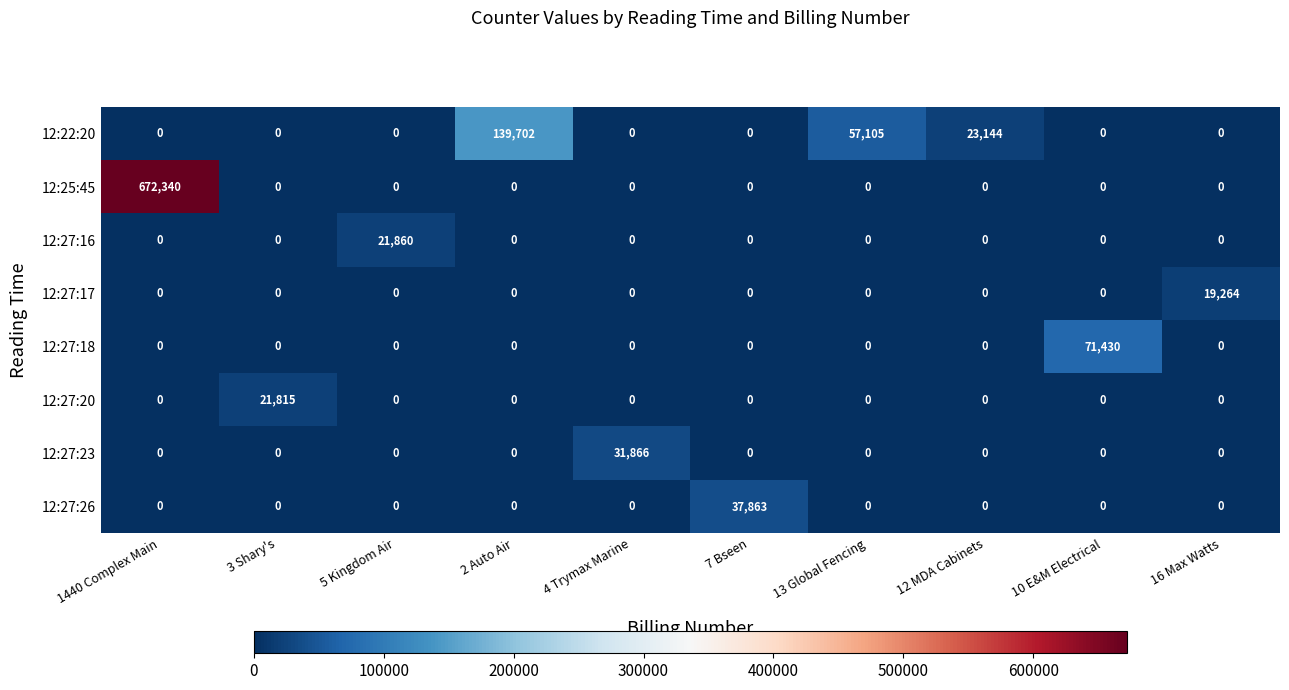

Which series has the widest spread of values?

12:25:45